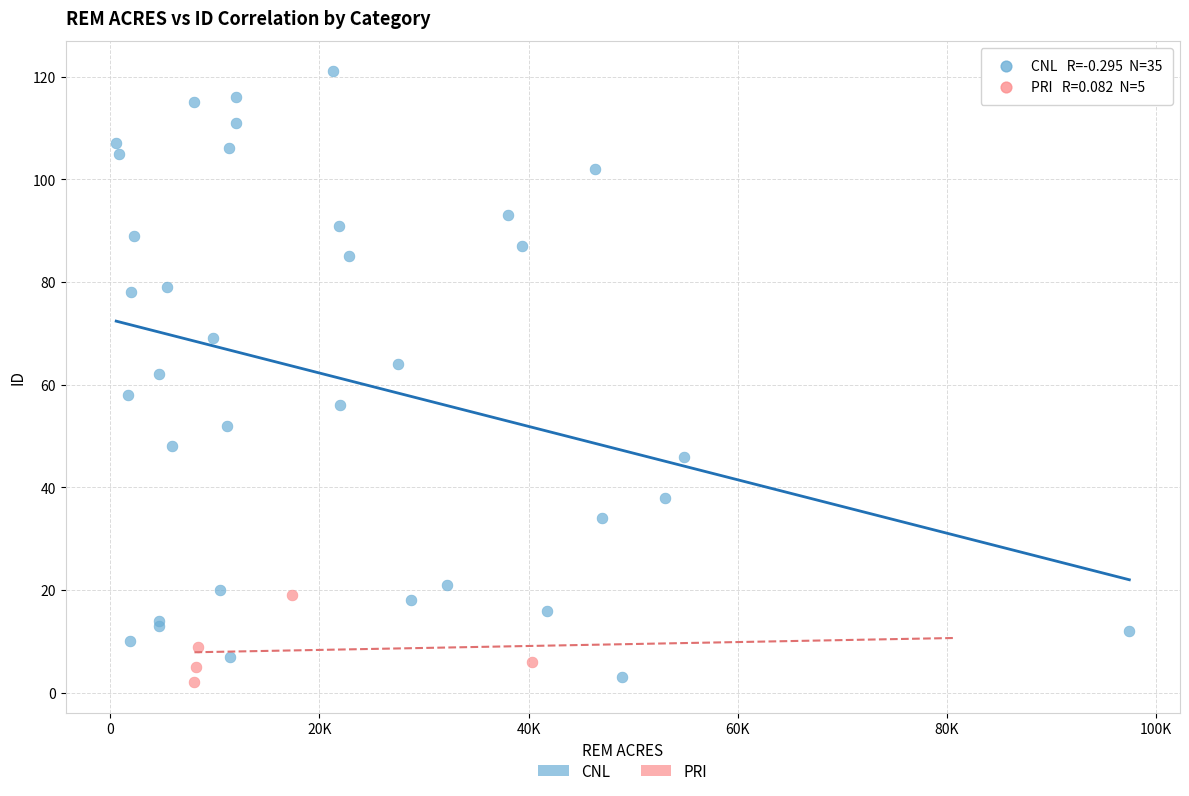

Which series contains the highest Y value?

CNL